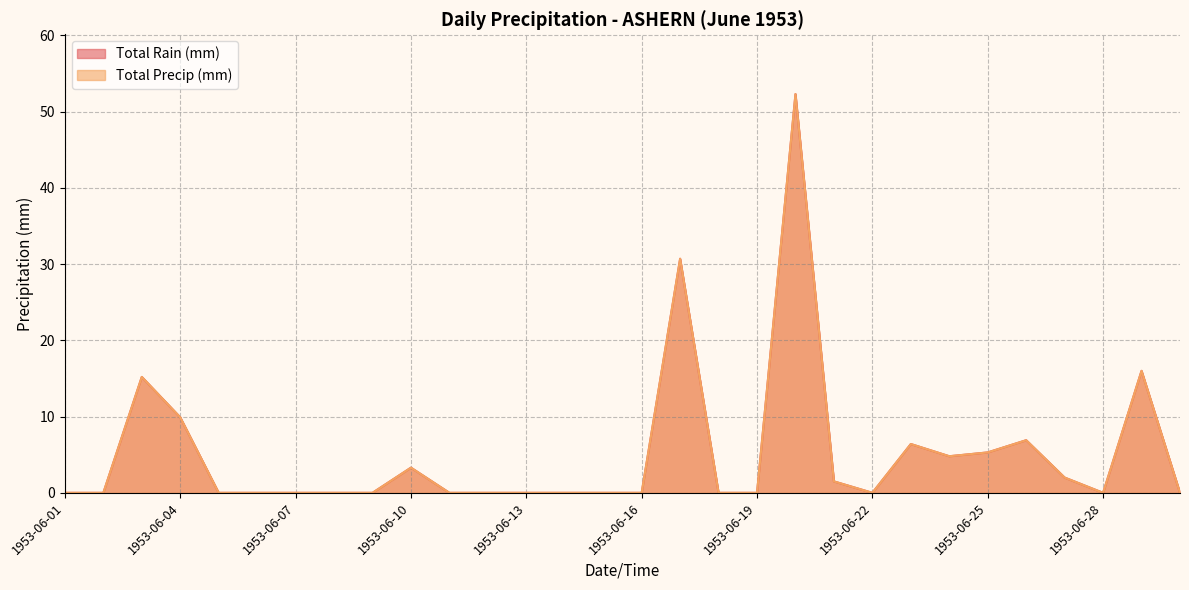

Between 1953-06-06 and 1953-06-22, which series saw the biggest shift?

Total Rain (mm)